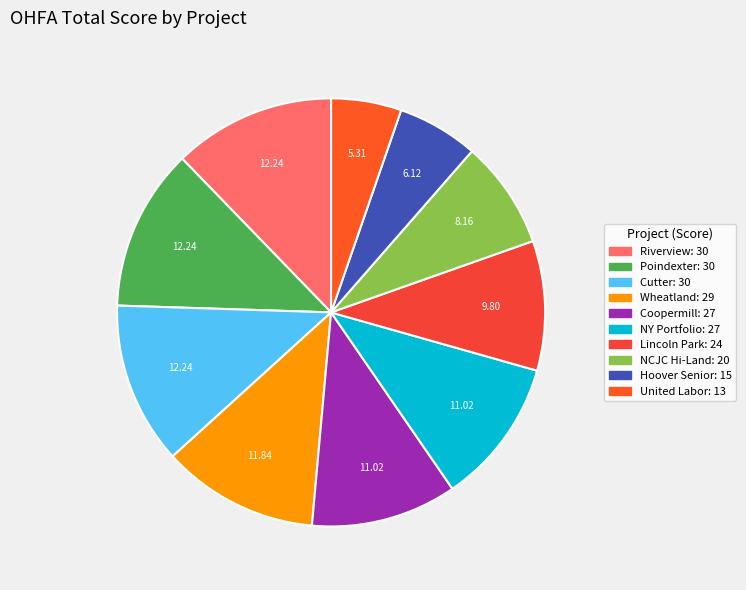

Which slice is the smallest?

United Labor Towers